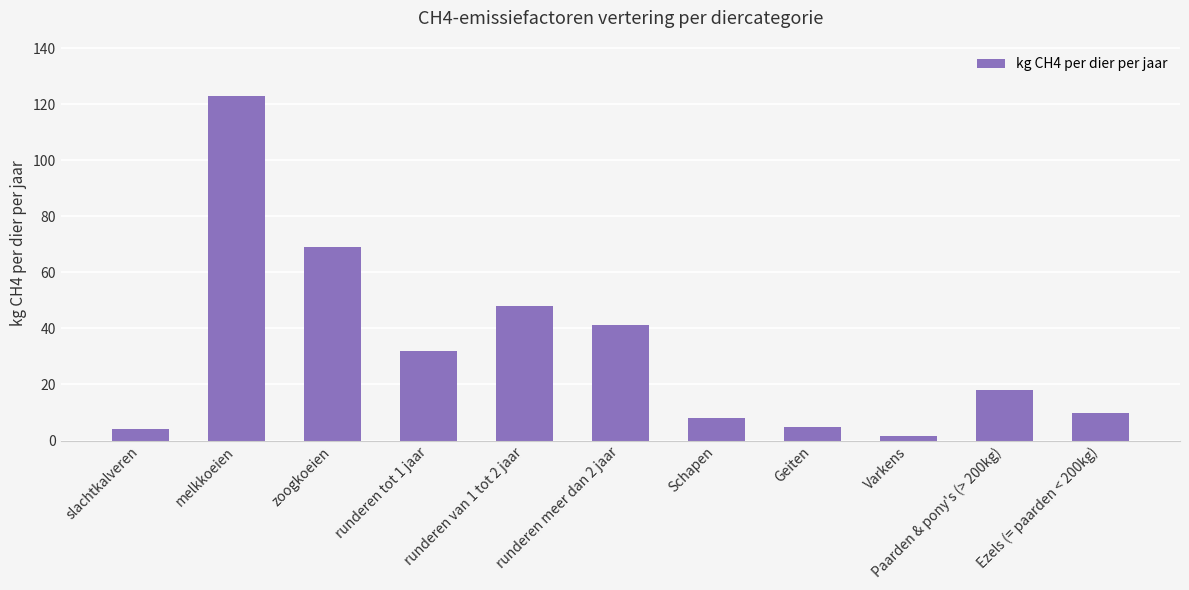

What is the greatest value displayed?

122.8